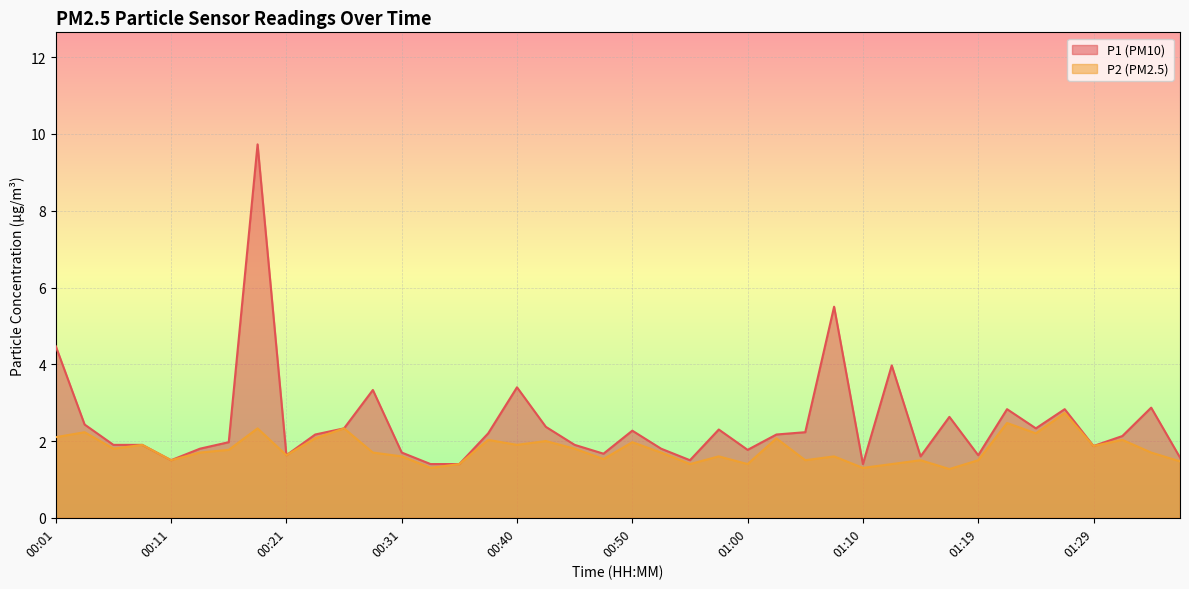

Rank the series at 00:43 from lowest to highest value.

P2, P1